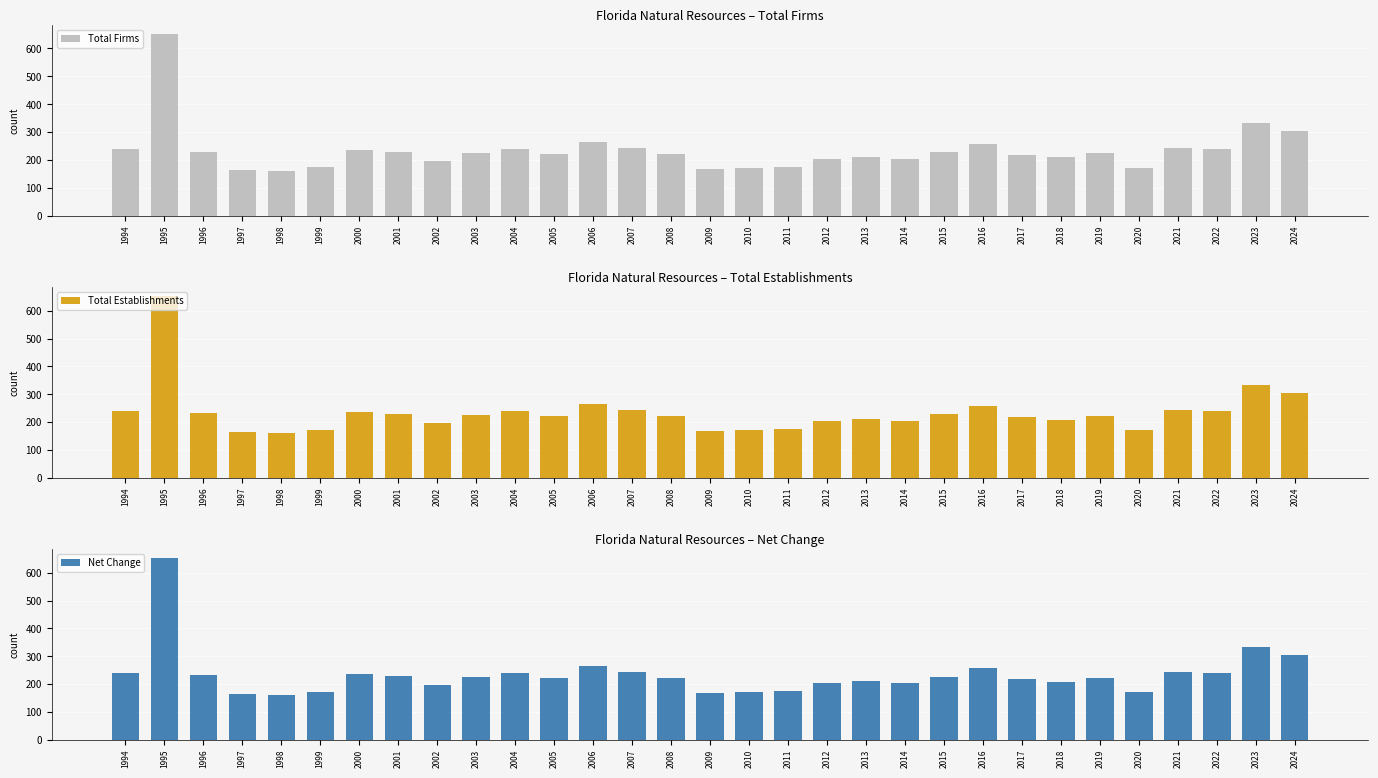

Reading left to right, list all the values displayed in this chart.

Total Firms: 1994=240	1995=651	1996=230	1997=164	1998=161	1999=173	2000=236	2001=228	2002=195	2003=225	2004=238	2005=221	2006=265	2007=242	2008=220	2009=168	2010=172	2011=176	2012=202	2013=210	2014=204	2015=227	2016=257	2017=219	2018=209	2019=223	2020=171	2021=243	2022=238	2023=333	2024=303
Total Establishments: 1994=240	1995=652	1996=231	1997=164	1998=161	1999=173	2000=236	2001=228	2002=195	2003=225	2004=238	2005=221	2006=265	2007=242	2008=220	2009=168	2010=172	2011=176	2012=202	2013=210	2014=204	2015=227	2016=257	2017=219	2018=209	2019=223	2020=171	2021=243	2022=238	2023=333	2024=303
Net Change: 1994=240	1995=652	1996=231	1997=164	1998=161	1999=173	2000=236	2001=228	2002=195	2003=225	2004=238	2005=221	2006=265	2007=242	2008=220	2009=168	2010=172	2011=176	2012=202	2013=210	2014=204	2015=227	2016=257	2017=219	2018=209	2019=223	2020=171	2021=243	2022=238	2023=333	2024=303